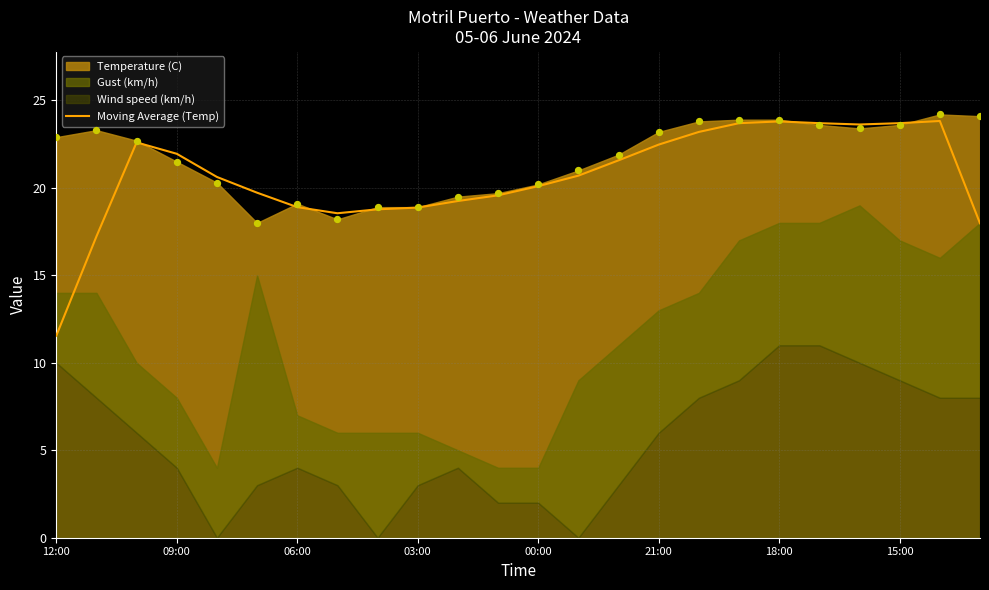

True or false: Moving Average (Temp) has a value of 20.1 at 00:00.

True